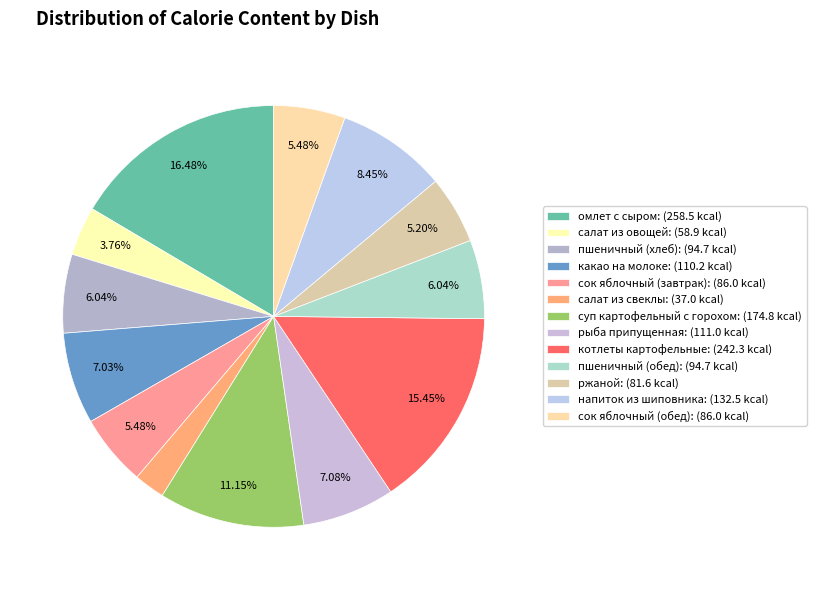

How many segments does this pie chart have?

13